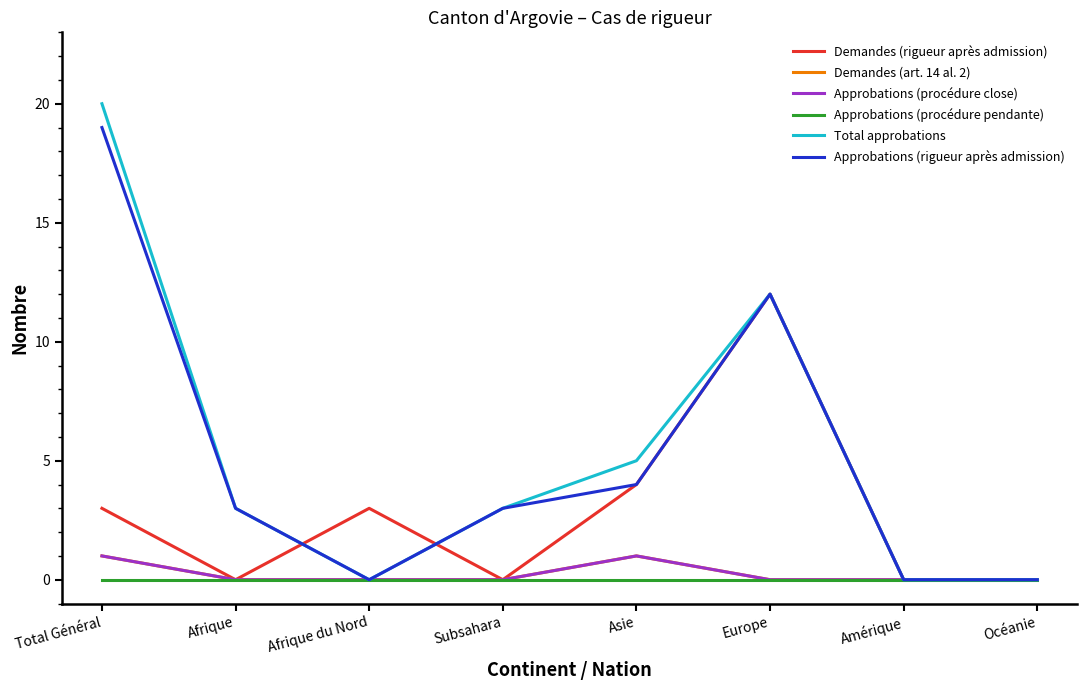

What is the label of the 2nd point from the left?

Afrique